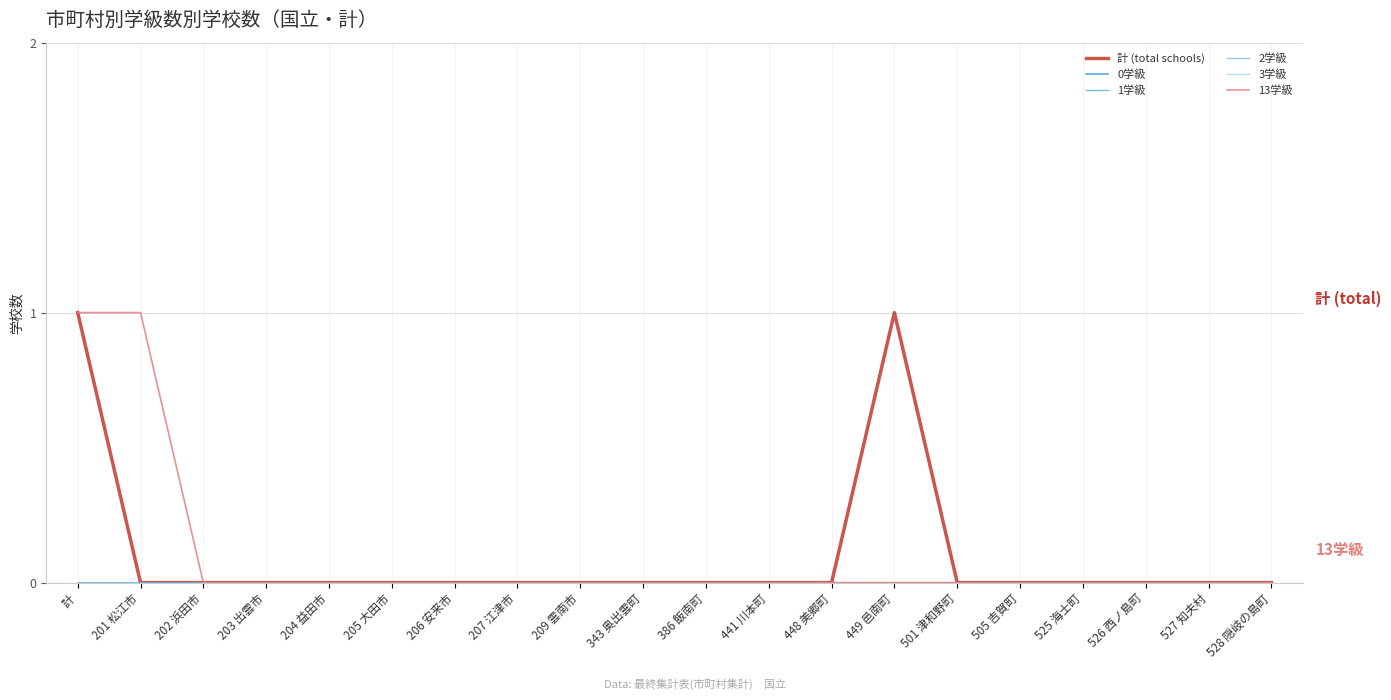

Which series changed the most between 343 奥出雲町 and 526 西ノ島町?

計 (total schools)